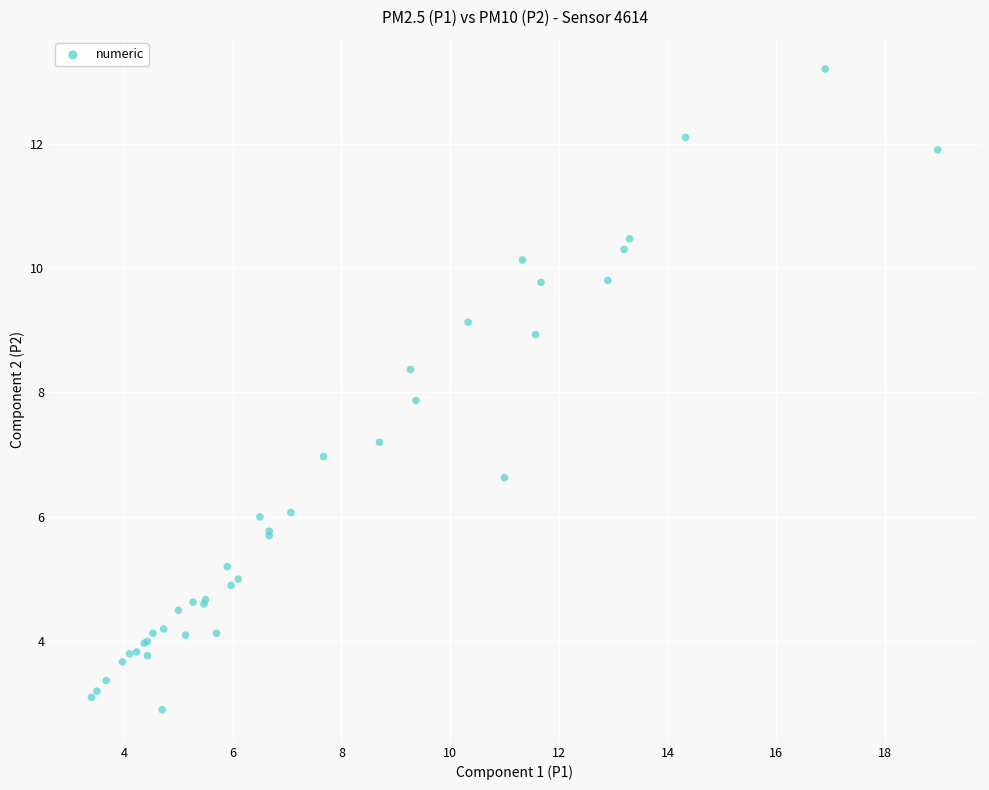

What Y value in the scatter plot is closest to 8?

7.9